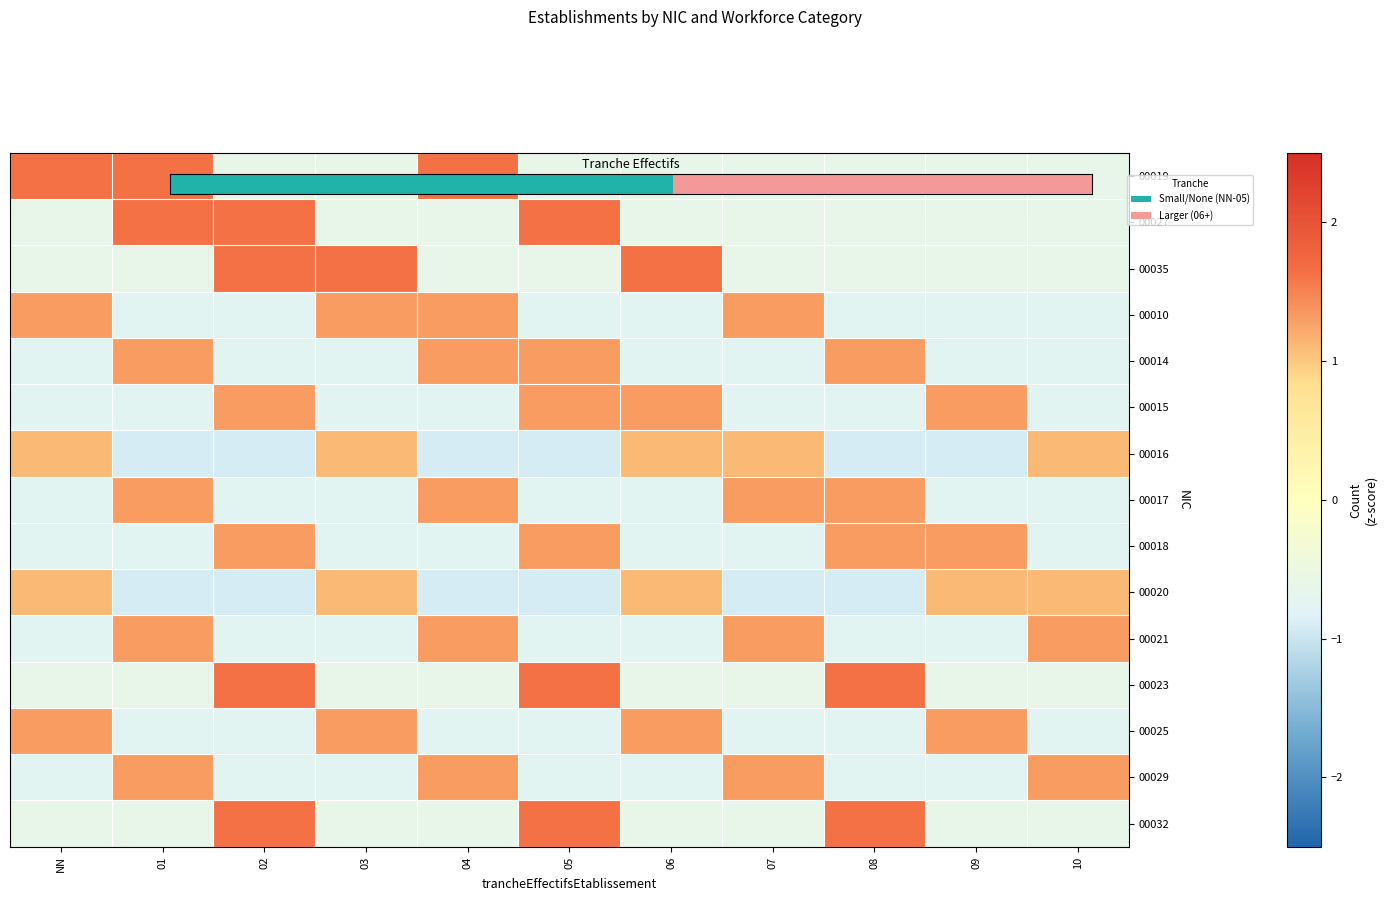

Which series has the largest range (max minus min)?

00019